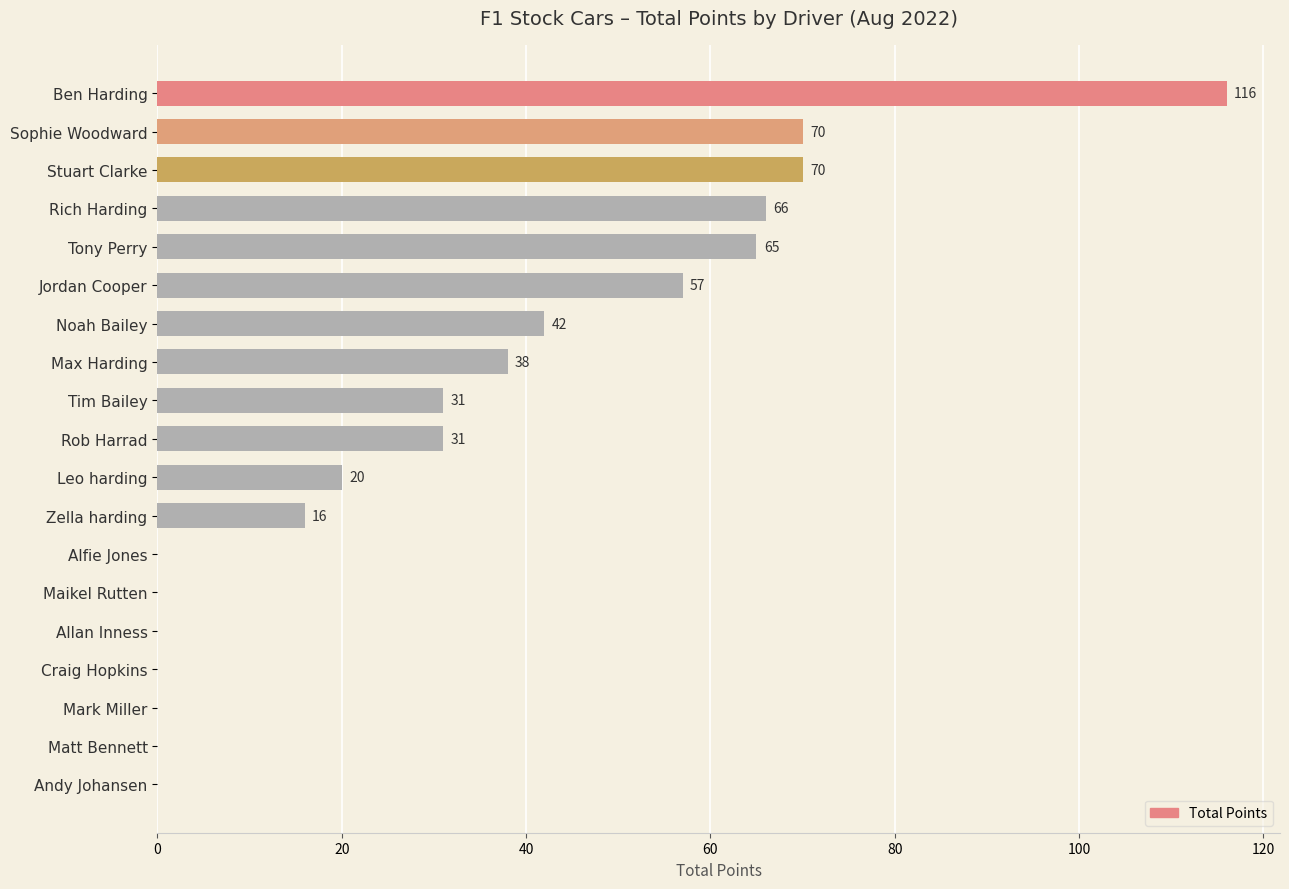

What is the sum of all values?

622